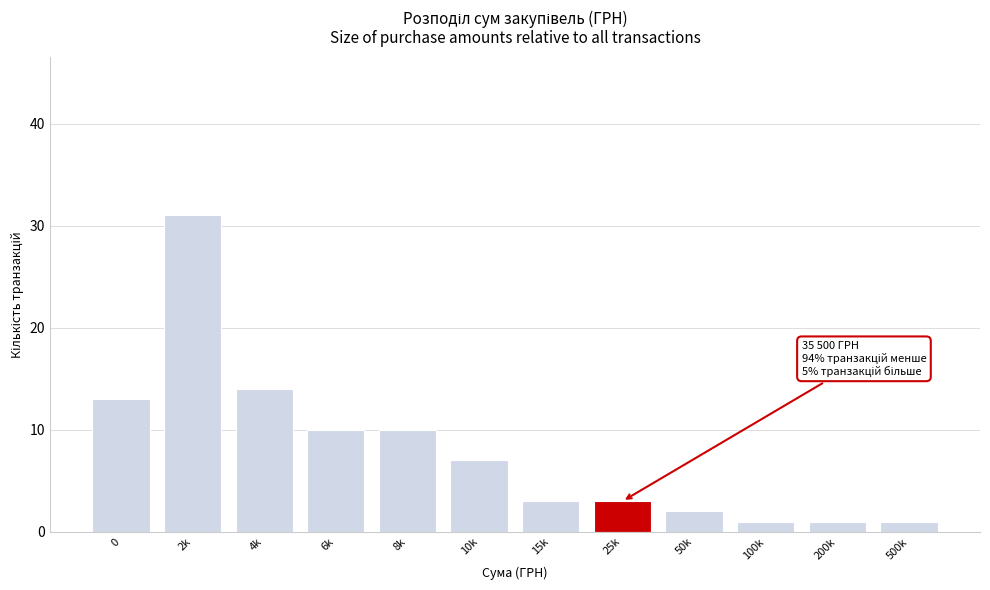

Reading right to left, what are all the values shown in this chart?

500k=1	200k=1	100k=1	50k=2	25k=3	15k=3	10k=7	8k=10	6k=10	4k=14	2k=31	0=13